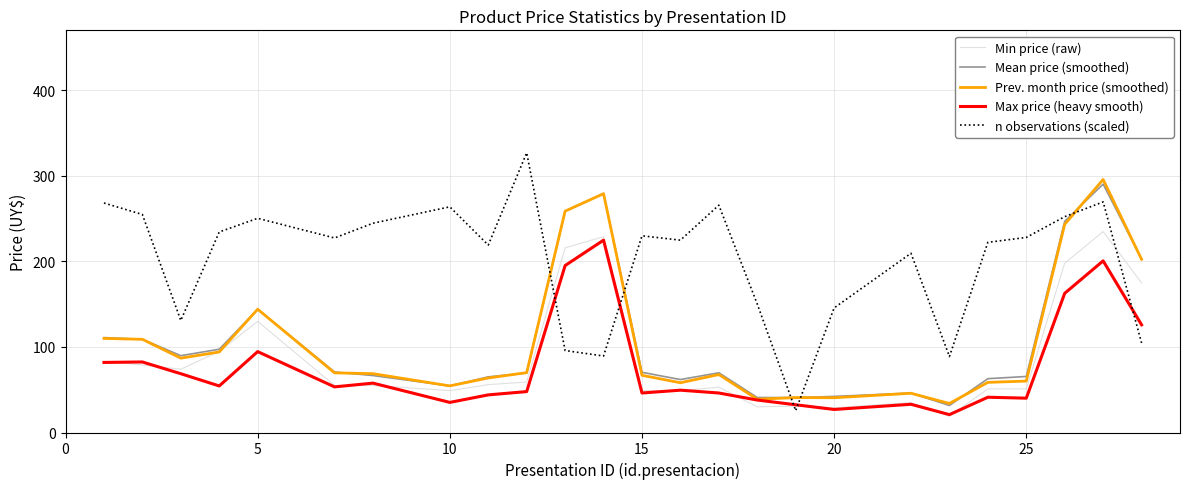

After their last crossing, which series has the higher values: Max price (heavy smooth) or n observations (scaled)?

Max price (heavy smooth)